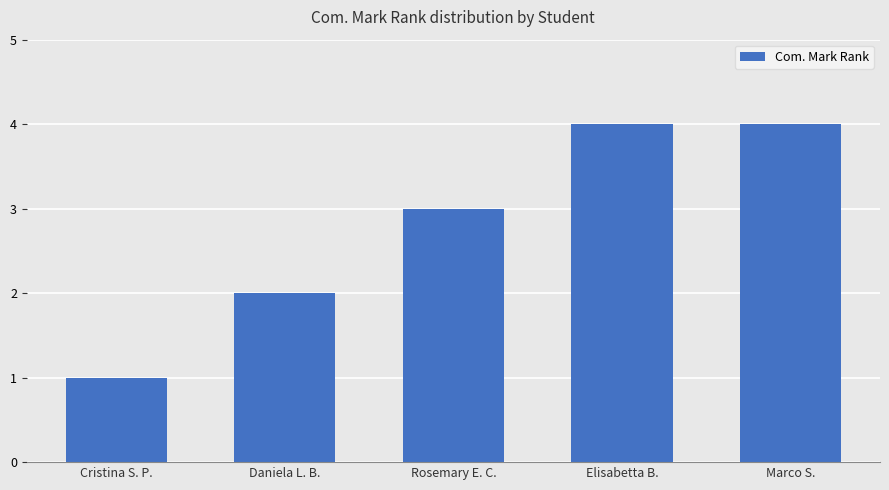

What is the value of the 4th bar from the left?

4